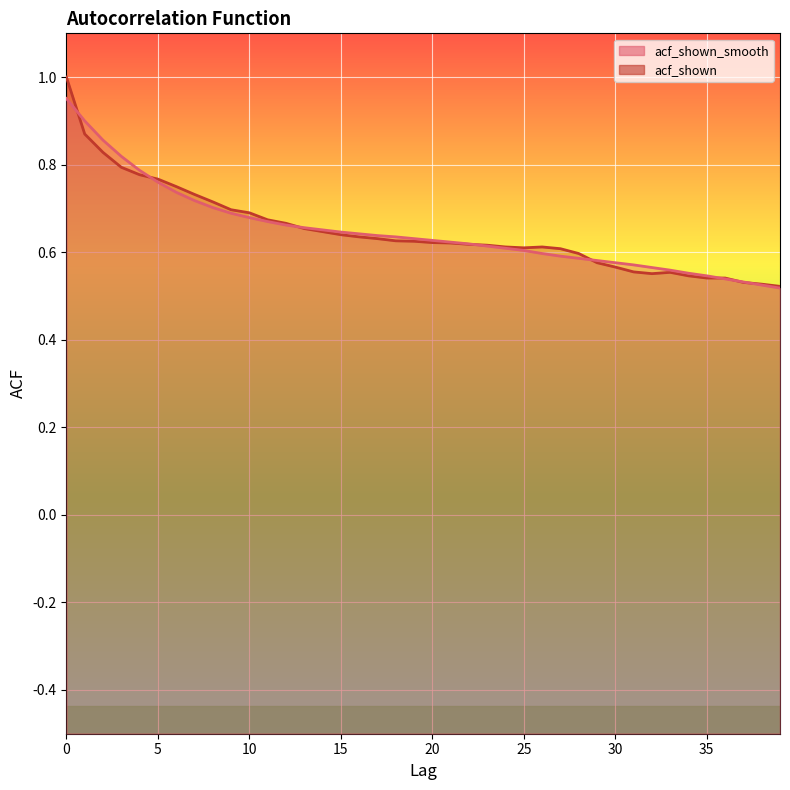

Which series changed the most between 1 and 26?

acf_shown_smooth